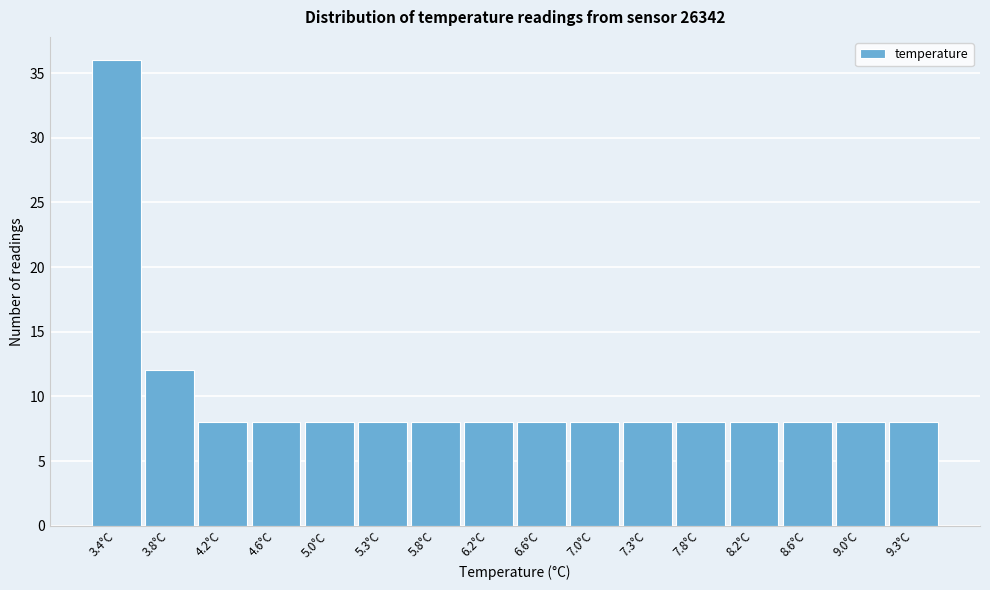

Reading right to left, what are all the values shown in this chart?

8	8	8	8	8	8	8	8	8	8	8	8	8	8	12	36